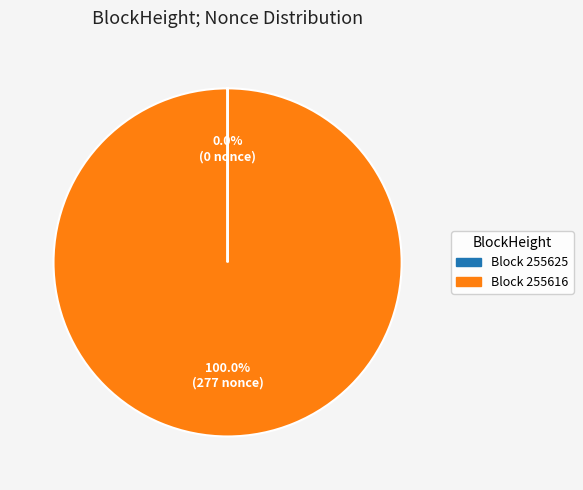

Which slice is the largest?

Block 255616